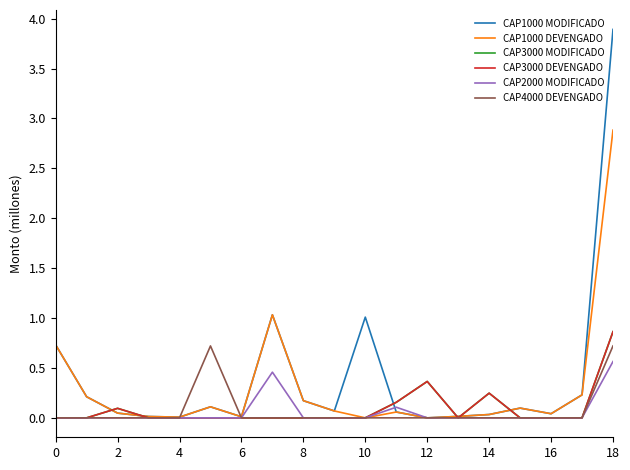

Does the chart display data point markers on the line(s)?

No